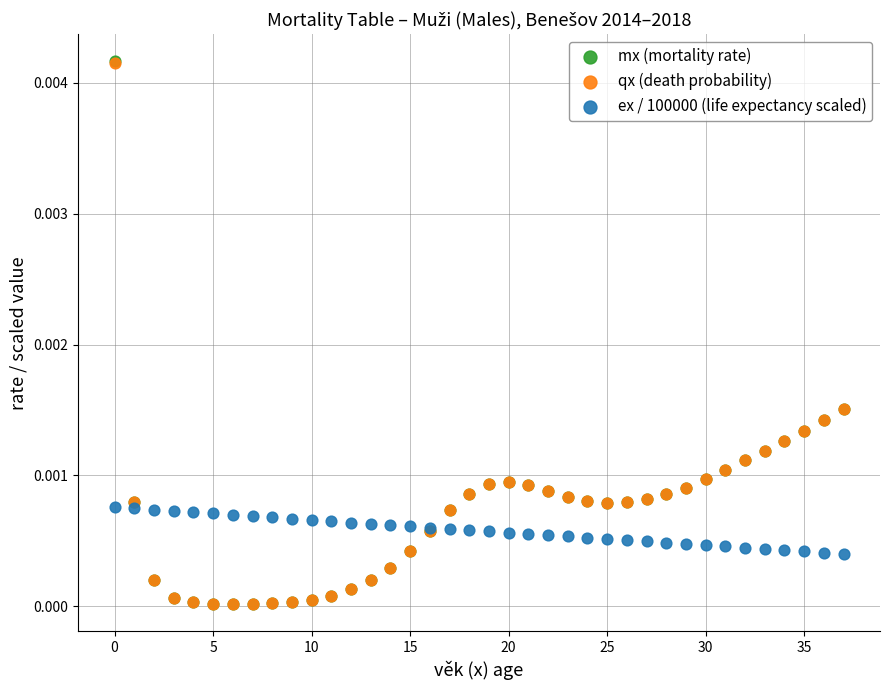

What are all the series names shown in the legend?

mx (mortality rate), qx (death probability), ex / 100000 (life expectancy scaled)